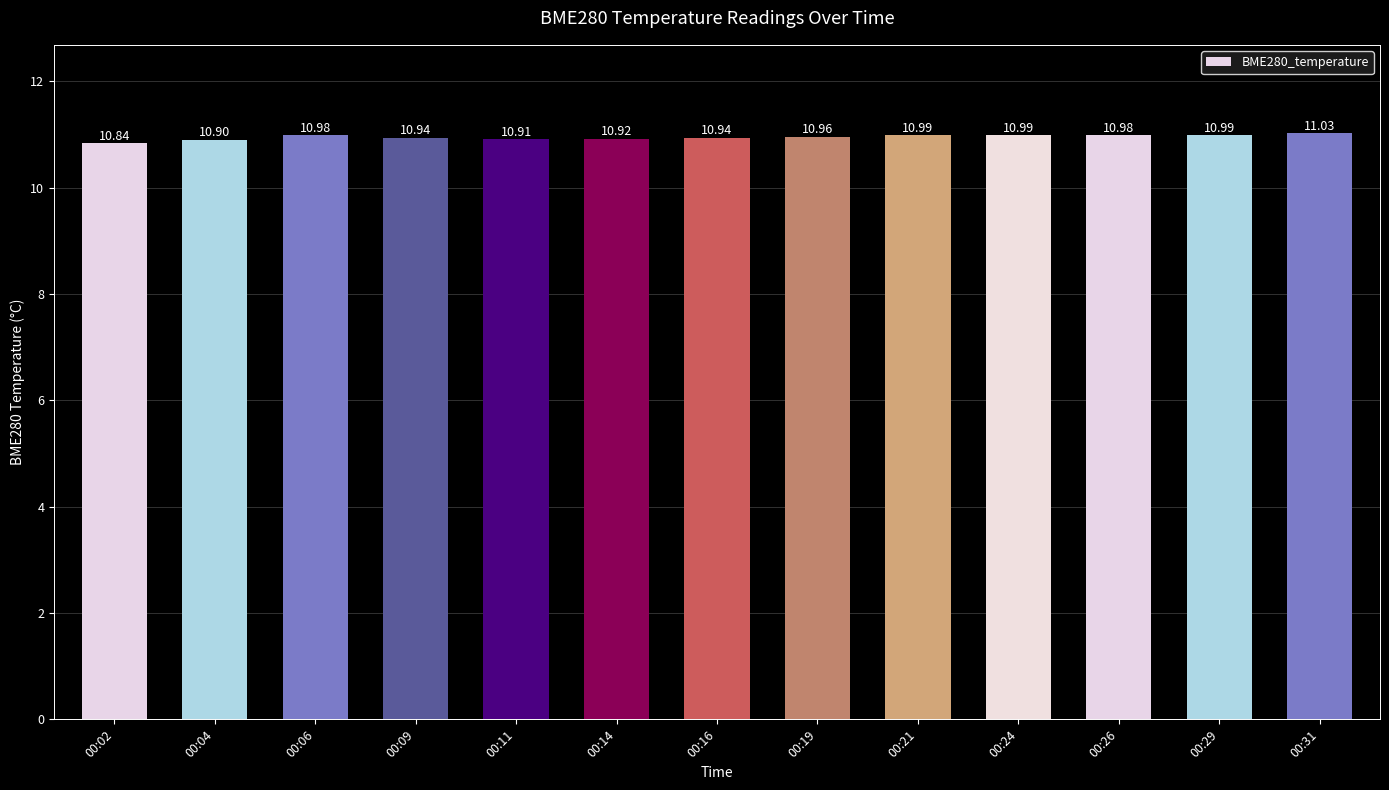

What is the value of the 7th bar from the left?

10.9